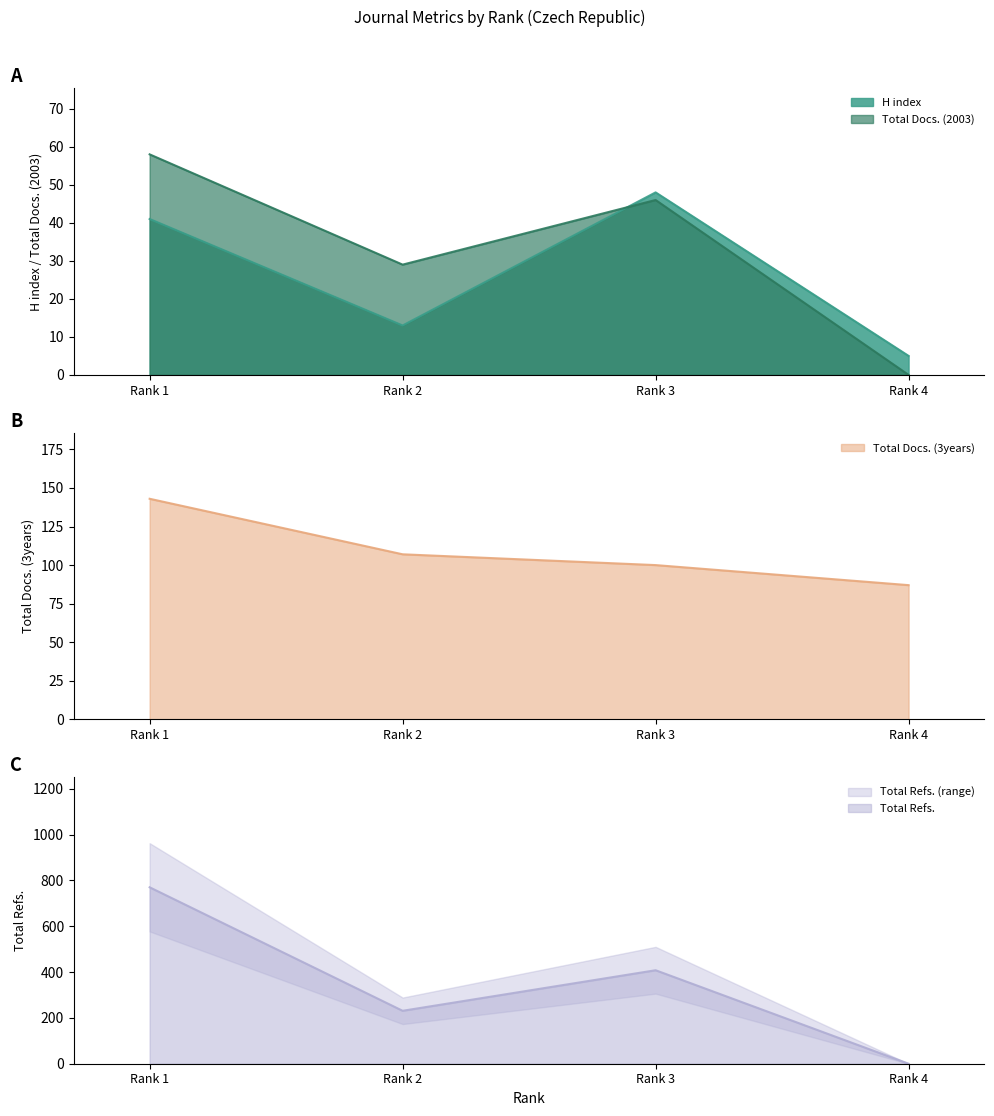

What is the highest value of the Total Docs. (2003) series?

58